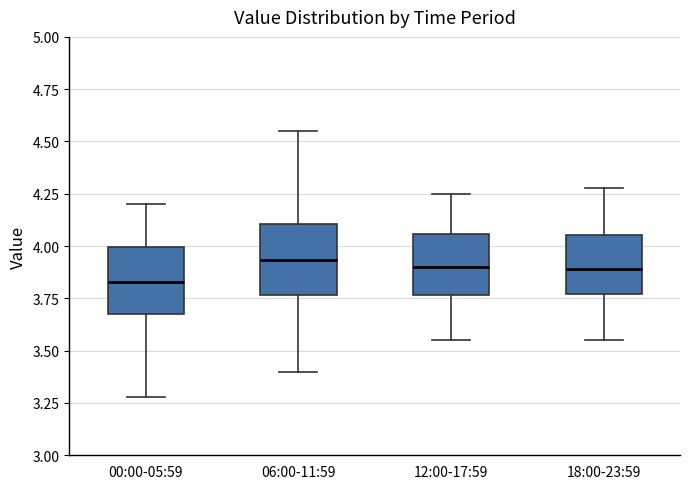

Which box's median line is the lowest?

00:00-05:59